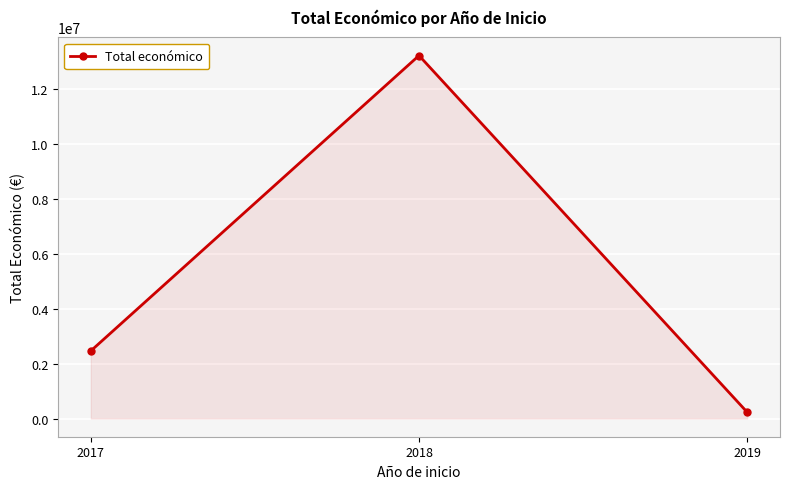

What is the maximum value shown in the chart?

13220542